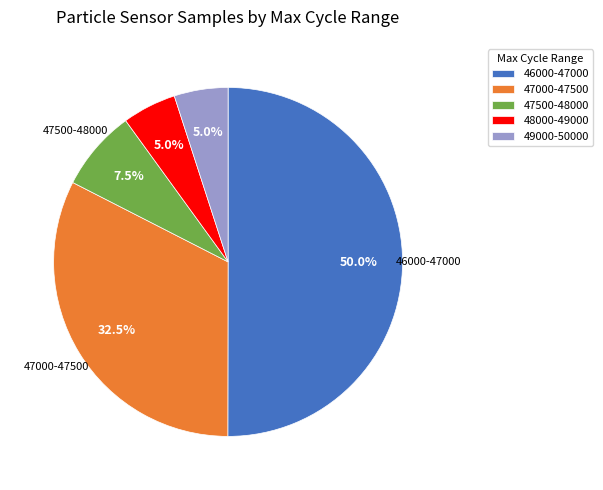

What is the ratio of the value at 46000-47000 to the value at 48000-49000?

10.0